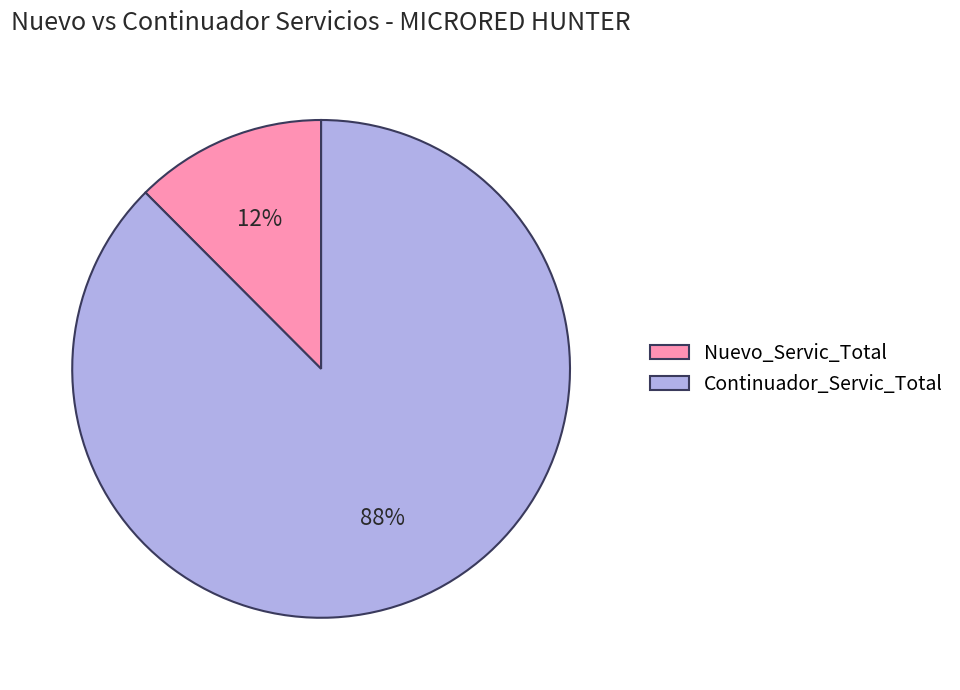

Which has a higher value, Nuevo_Servic_Total or Continuador_Servic_Total?

Continuador_Servic_Total